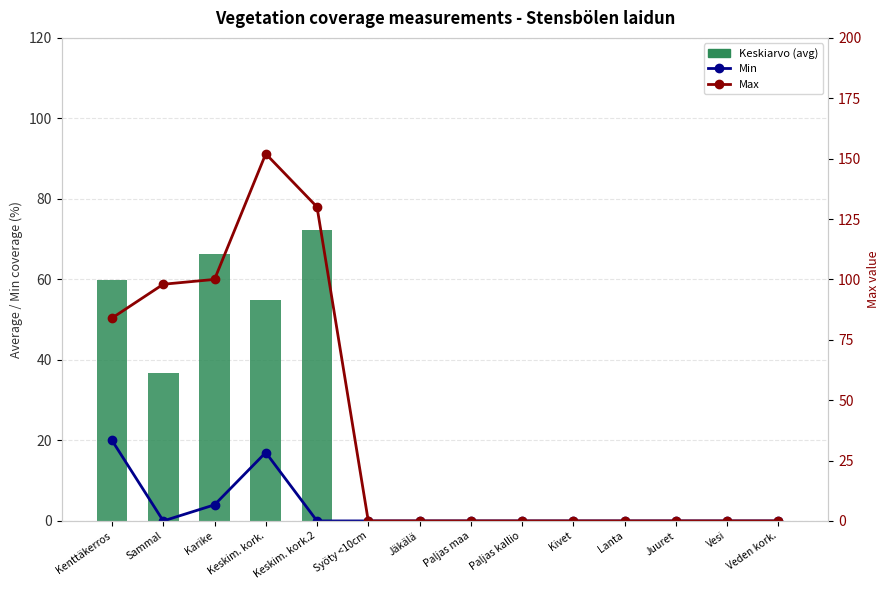

What is the spread (max minus min) of values at Kenttäkerros?

64.0